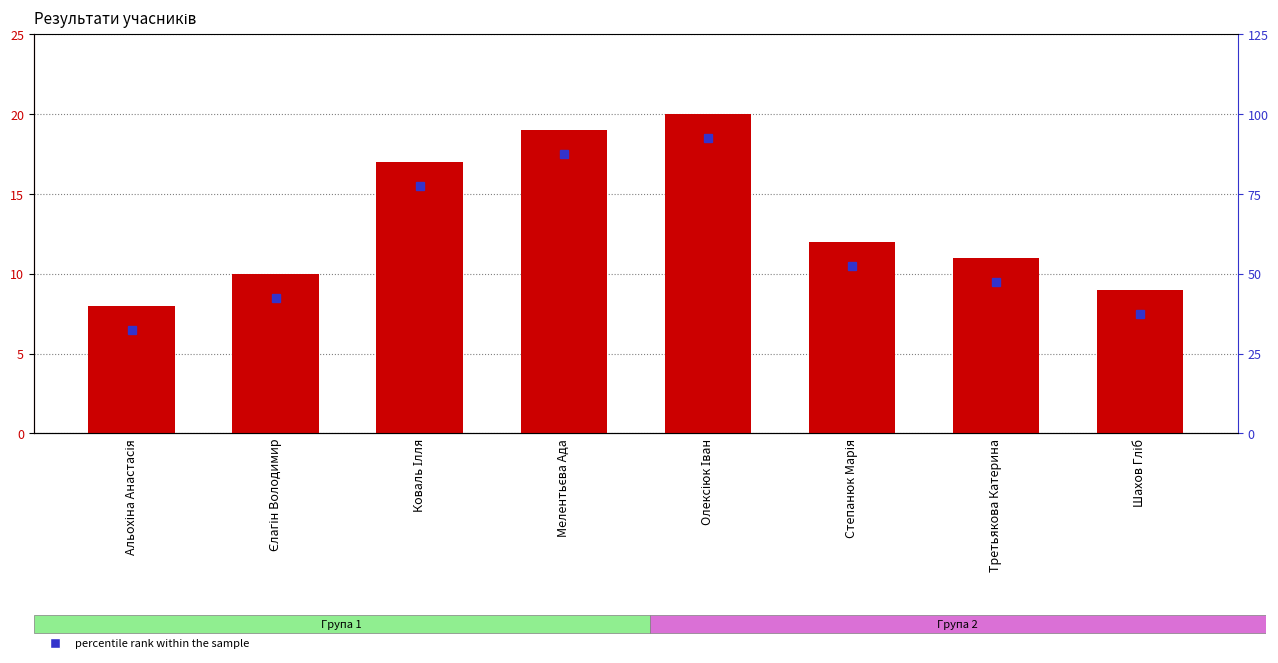

Rank the categories by value from lowest to highest.

Альохіна Анастасія, Шахов Гліб, Єлагін Володимир, Третьякова Катерина, Степанюк Марія, Коваль Ілля, Мелентьєва Ада, Олексіюк Іван